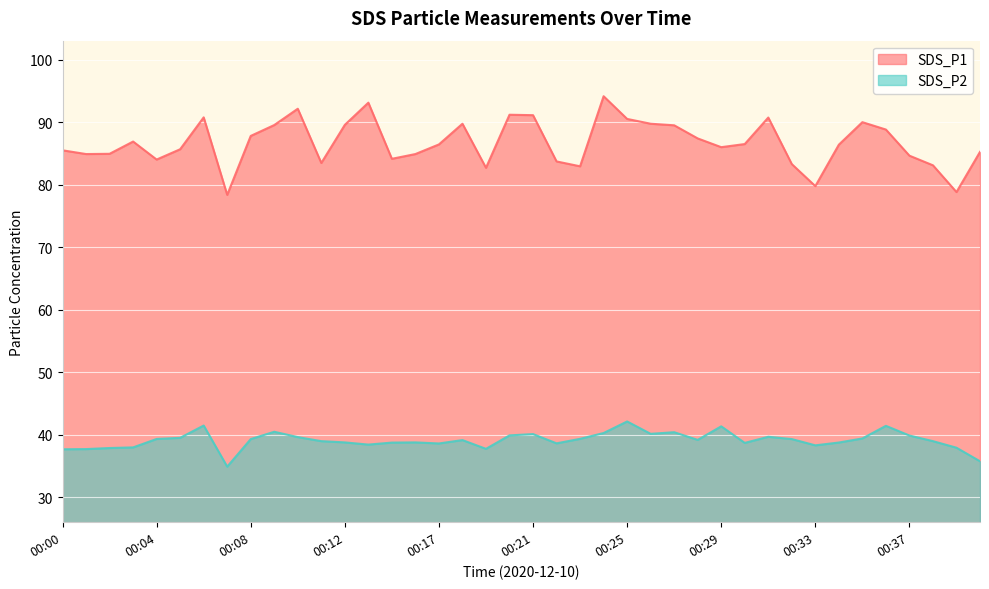

How many lines are shown in the chart?

2